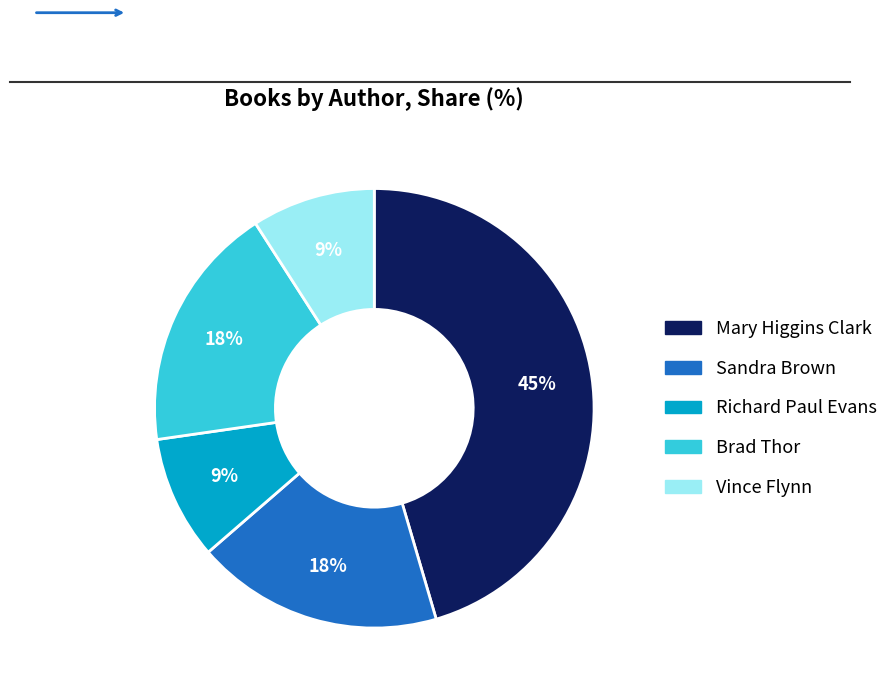

How many slices are in this pie chart?

5